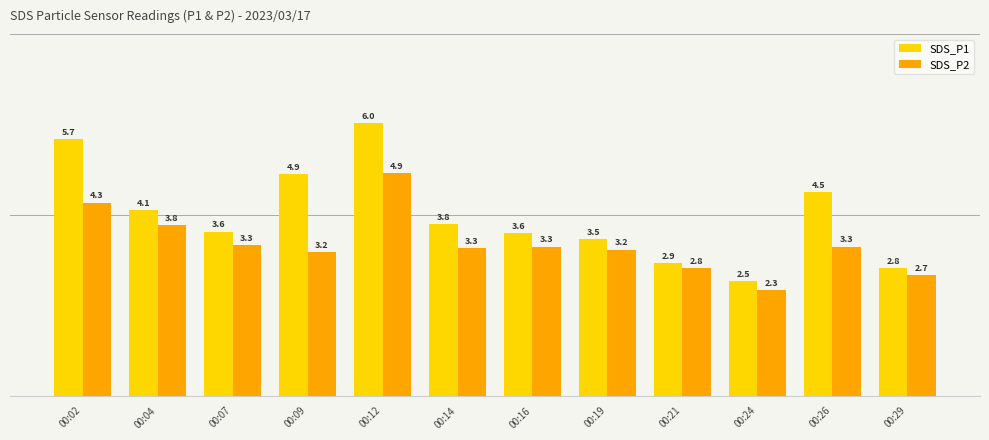

Reading left to right, what are all the values shown in this chart?

SDS_P1: 00:02=5.7	00:04=4.1	00:07=3.6	00:09=4.9	00:12=6.0	00:14=3.8	00:16=3.6	00:19=3.5	00:21=2.9	00:24=2.5	00:26=4.5	00:29=2.8
SDS_P2: 00:02=4.3	00:04=3.8	00:07=3.3	00:09=3.2	00:12=4.9	00:14=3.3	00:16=3.3	00:19=3.2	00:21=2.8	00:24=2.3	00:26=3.3	00:29=2.7